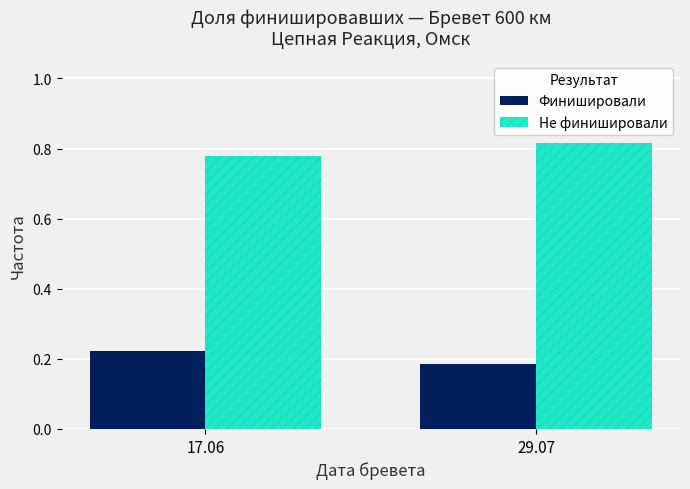

Which category has the highest value in the Не финишировали series?

29.07